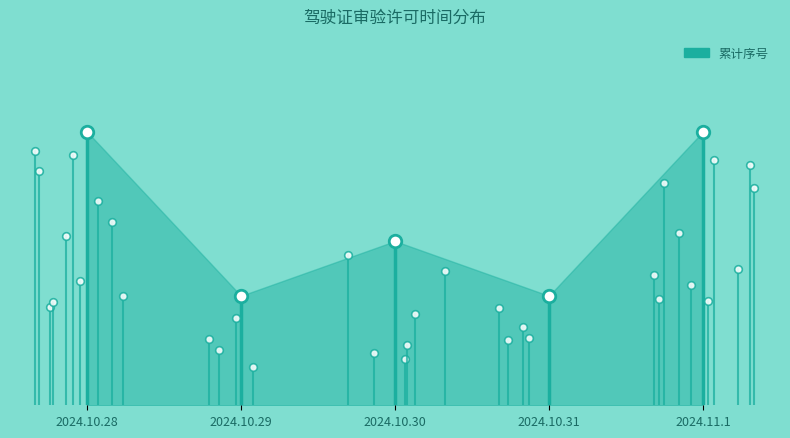

Where is the first local minimum?

2024.10.29